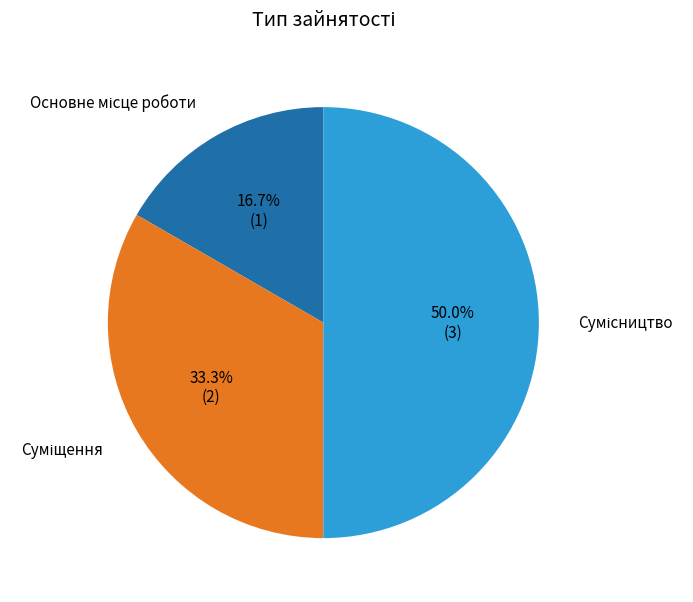

What percentage is the Сумісництво slice, to the nearest percent?

50%